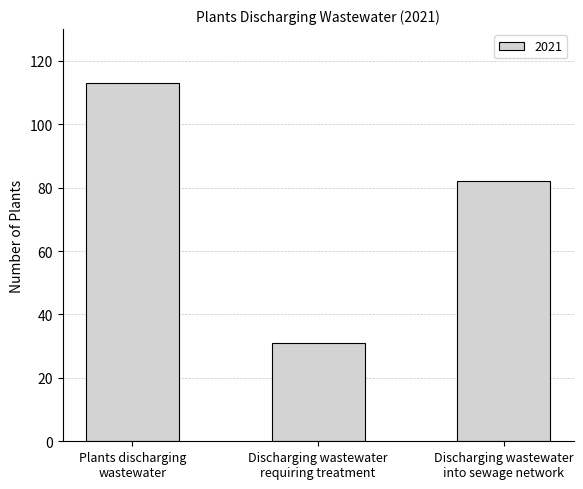

What is the label of the 1st bar from the left?

Plants discharging
wastewater